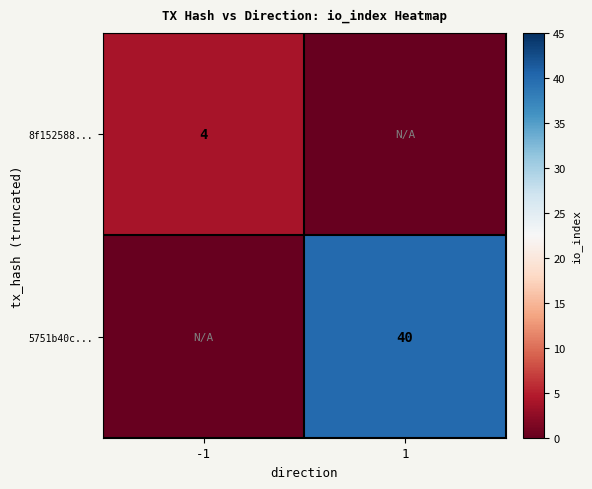

The value of 8f152588... at -1 is 7. True or false?

False